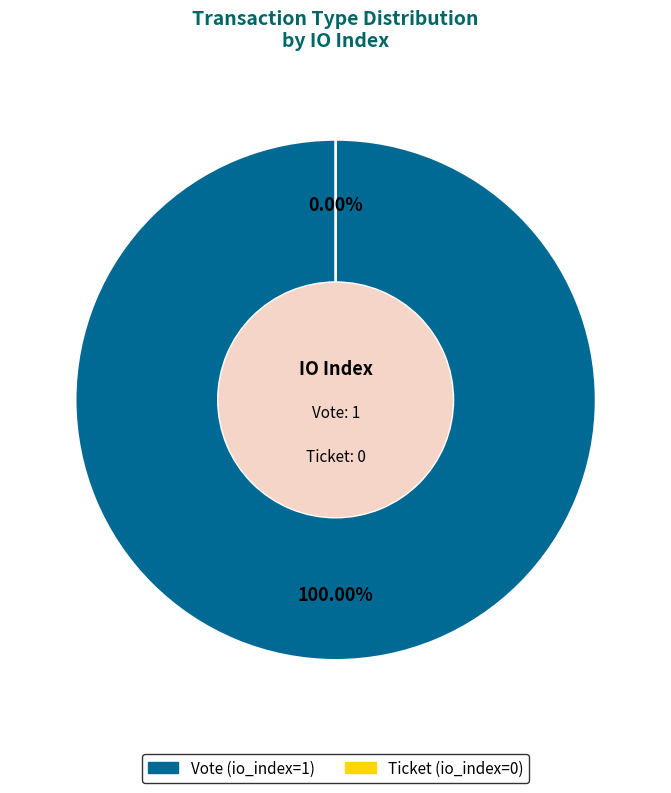

Is it true that Vote (tx_type) is 99% of the pie?

False